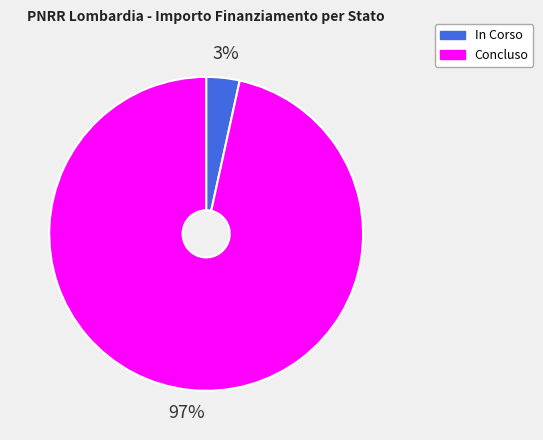

How many slices are in this pie chart?

2